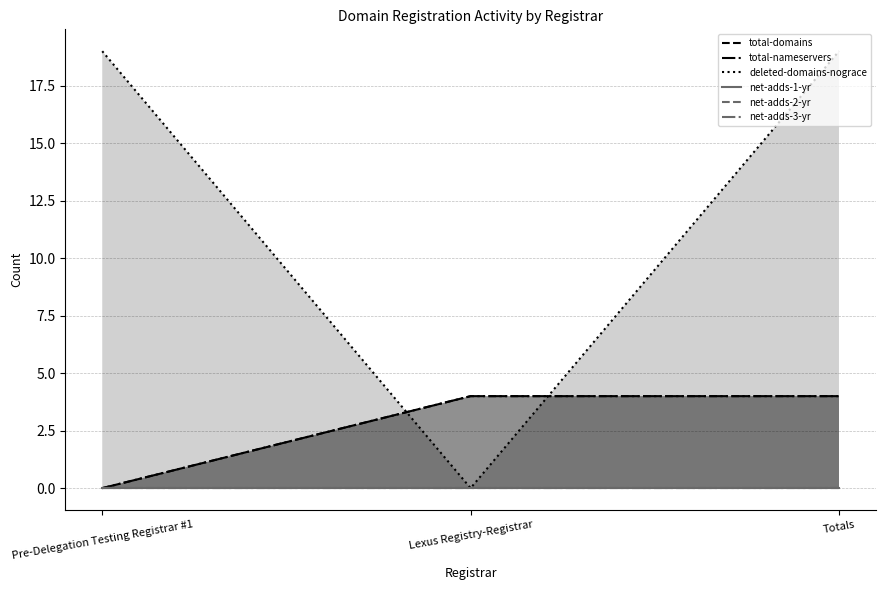

What is the total value across all series at Totals?

27